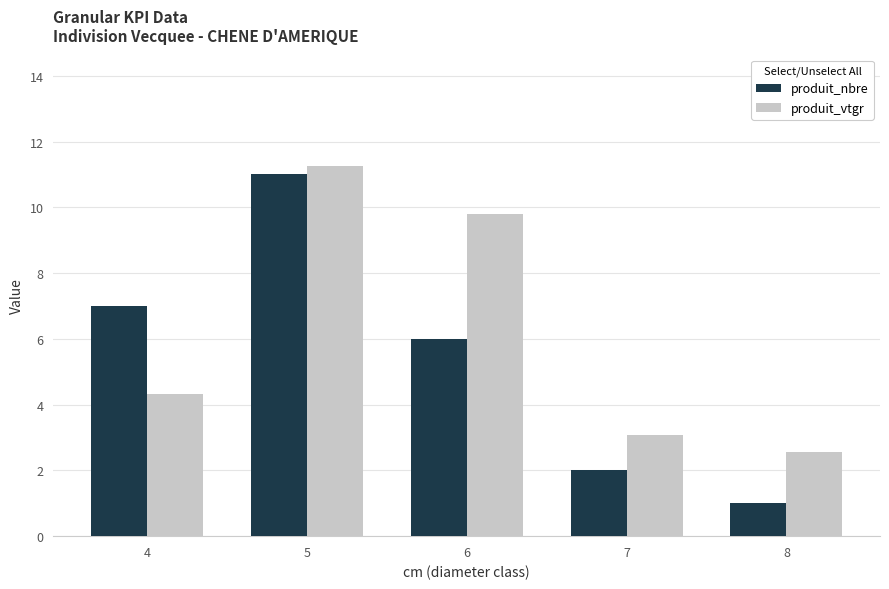

What are all the series names shown in the legend?

produit_nbre, produit_vtgr